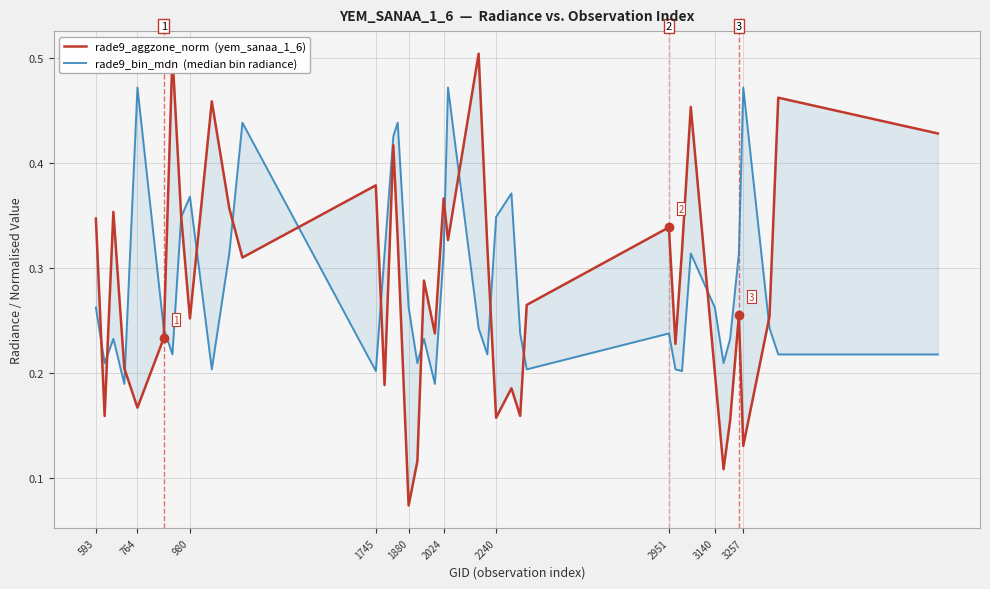

How many distinct data groups are displayed?

2